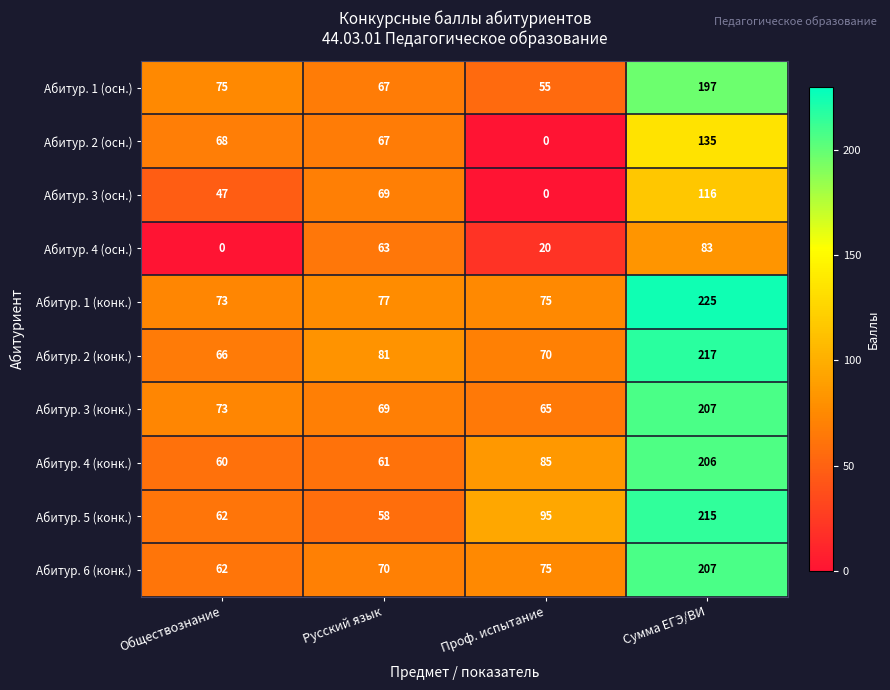

The value of Абитур. 6 (конк.) at Обществознание is 62. True or false?

True